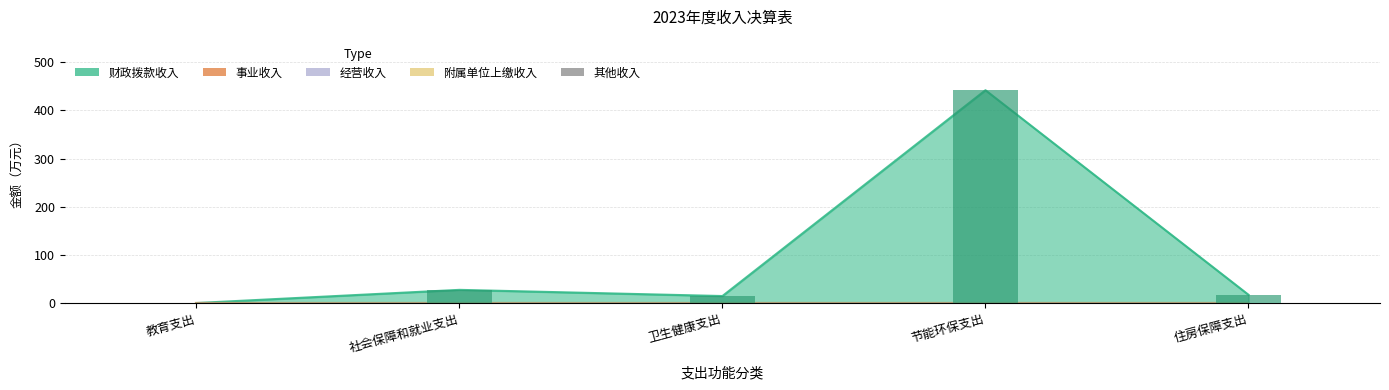

True or false: 其他收入 has a value of -0.0 at 卫生健康支出.

False